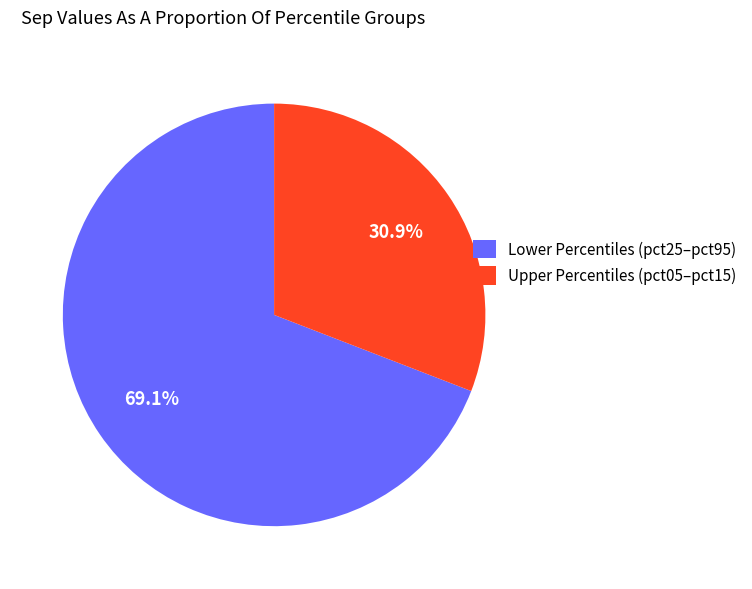

Rank the categories by value from highest to lowest.

Lower Percentiles (pct25–pct95), Upper Percentiles (pct05–pct15)